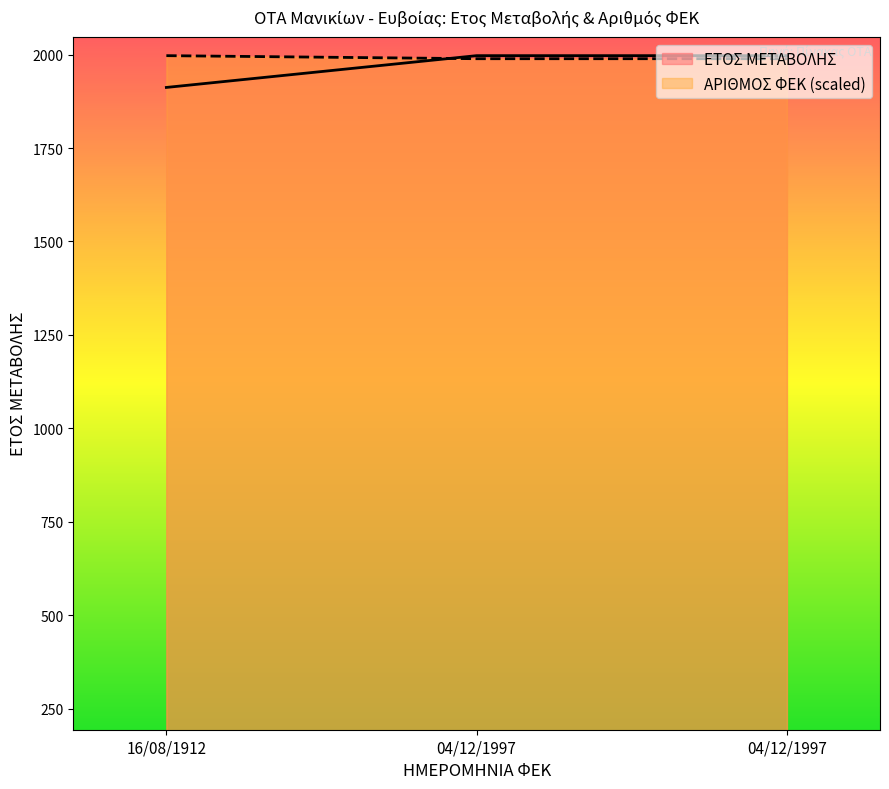

What is the value of the ΑΡΙΘΜΟΣ ΦΕΚ point at the 2nd from the left?

1988.8